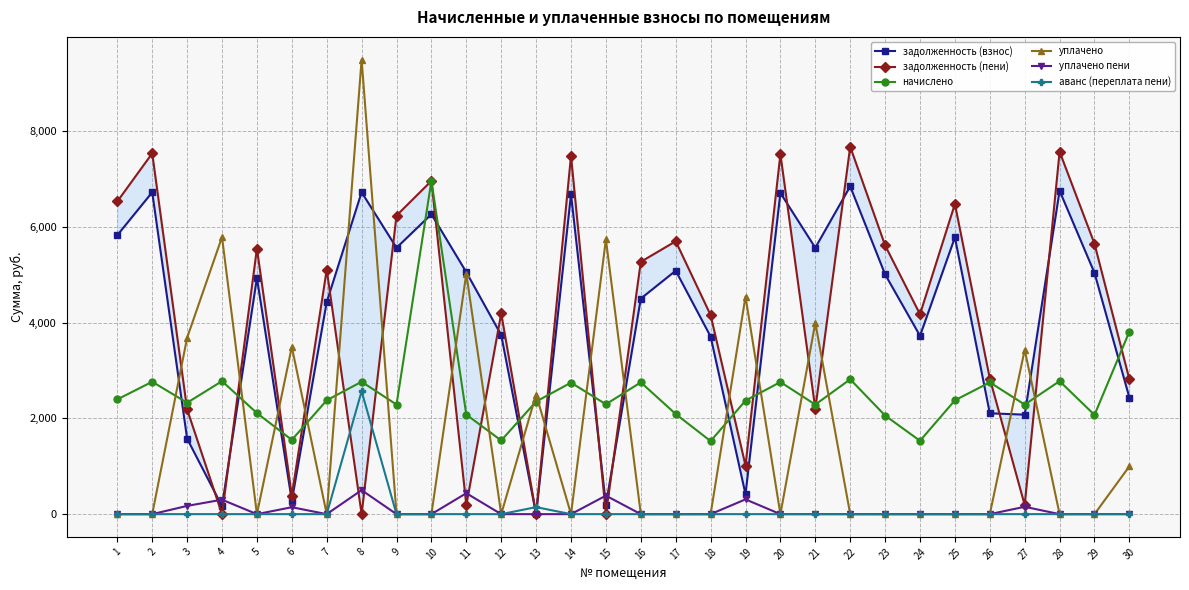

The value of уплачено пени at 13 is 0.0. True or false?

True